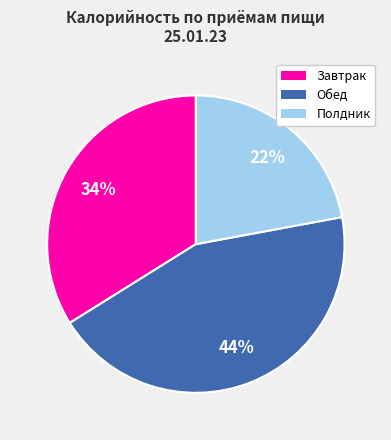

To the nearest percent, what portion does Завтрак represent?

34%